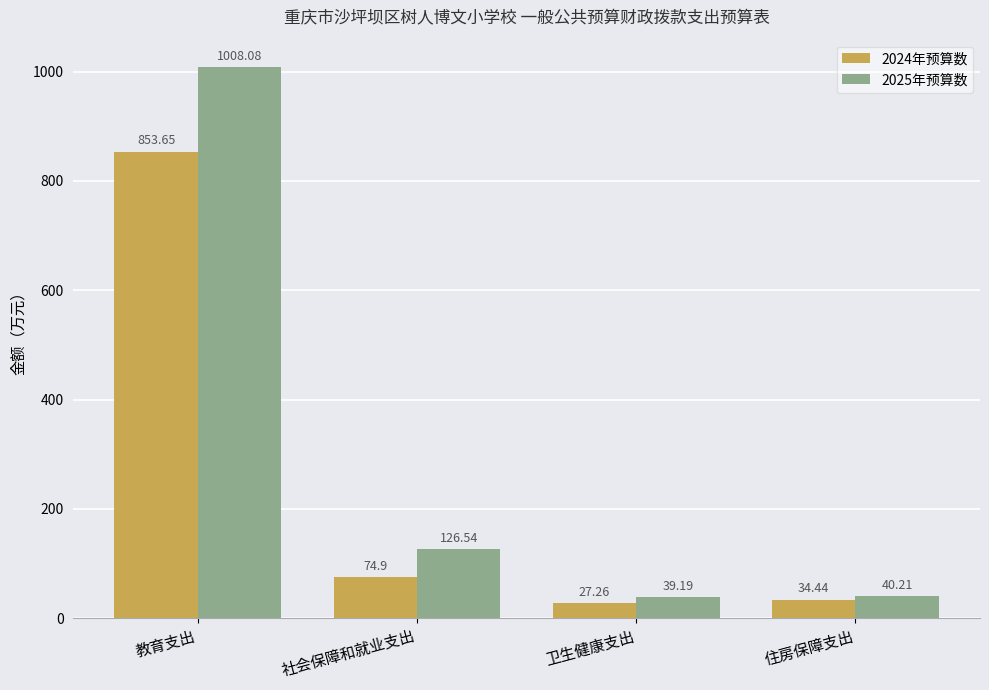

Which series has the largest range (max minus min)?

2025年预算数